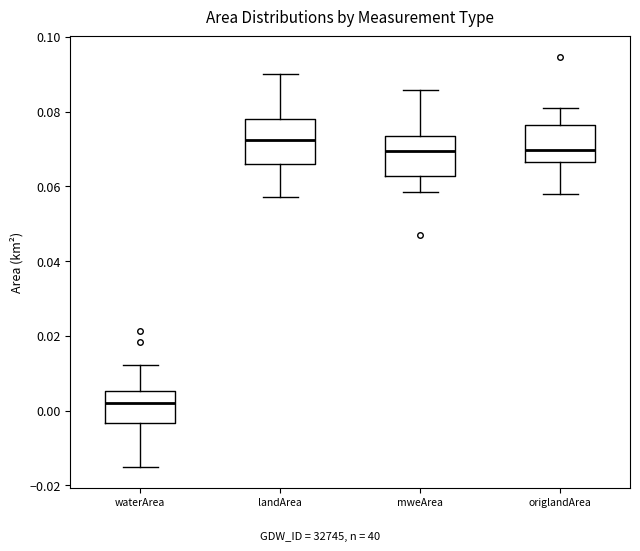

Where is the lower edge of the box for landArea on the y-axis? The values are not printed on the chart, so give them approximately, as read against the axis.

0.068